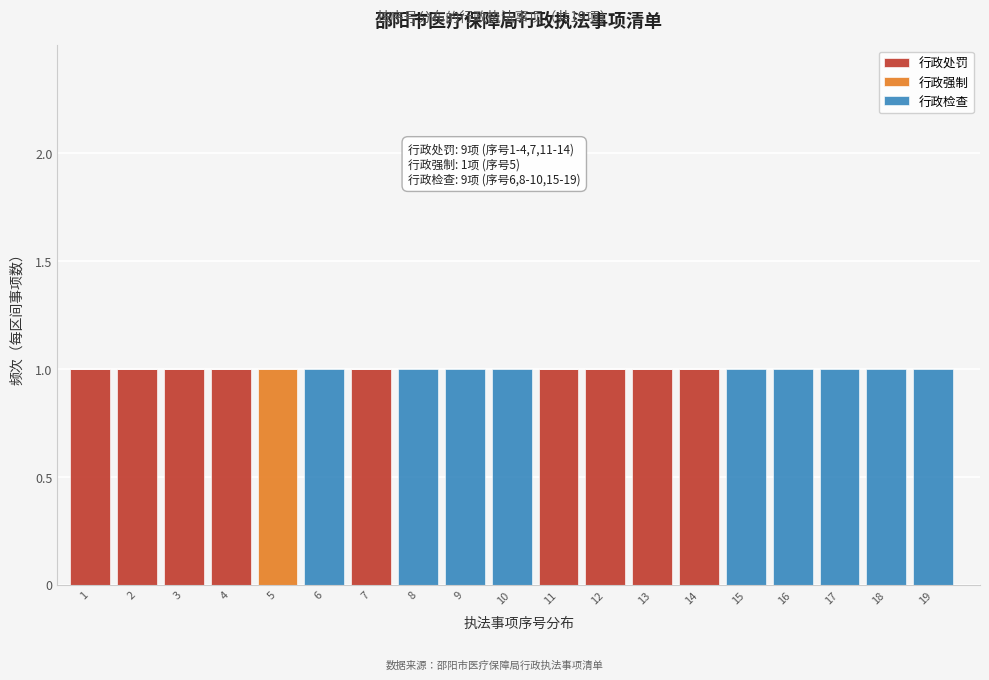

Is it true that 行政处罚 equals 1 at 7?

True